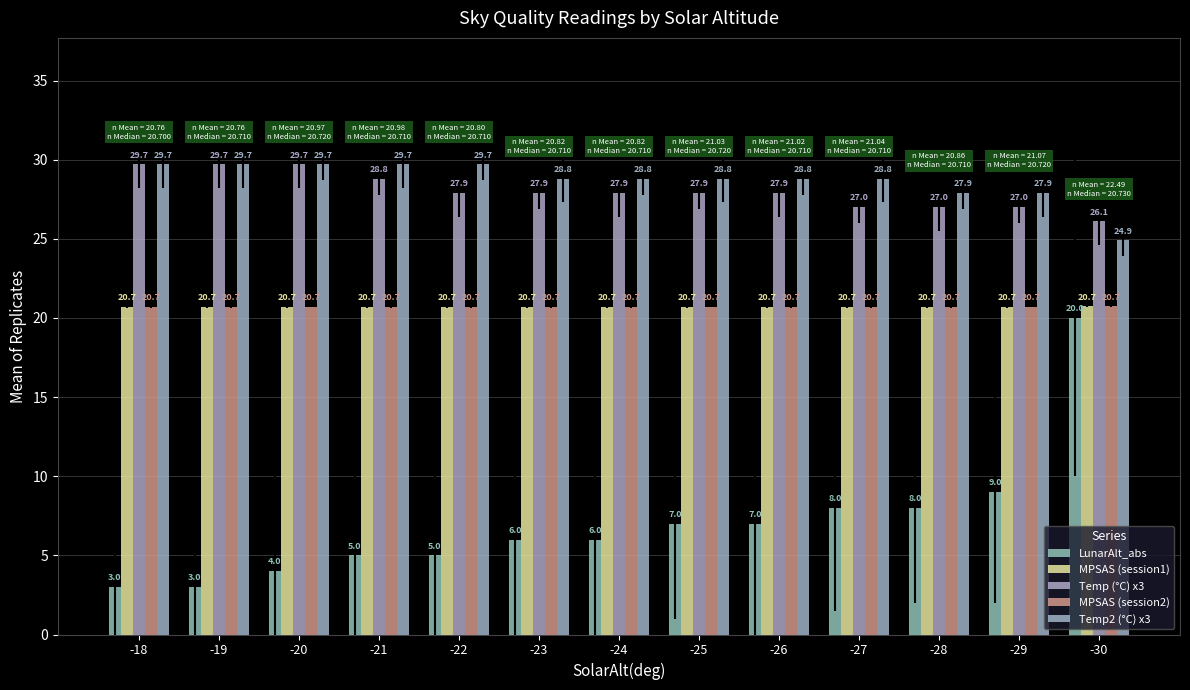

Reading left to right, list all the values displayed in this chart.

LunarAlt_abs: -18=3.0	-19=3.0	-20=4.0	-21=5.0	-22=5.0	-23=6.0	-24=6.0	-25=7.0	-26=7.0	-27=8.0	-28=8.0	-29=9.0	-30=20.0
MPSAS (session1): -18=20.7	-19=20.7	-20=20.7	-21=20.7	-22=20.7	-23=20.7	-24=20.7	-25=20.7	-26=20.7	-27=20.7	-28=20.7	-29=20.7	-30=20.7
Temp (°C) x3: -18=29.7	-19=29.7	-20=29.7	-21=28.8	-22=27.9	-23=27.9	-24=27.9	-25=27.9	-26=27.9	-27=27.0	-28=27.0	-29=27.0	-30=26.1
MPSAS (session2): -18=20.7	-19=20.7	-20=20.7	-21=20.7	-22=20.7	-23=20.7	-24=20.7	-25=20.7	-26=20.7	-27=20.7	-28=20.7	-29=20.7	-30=20.7
Temp2 (°C) x3: -18=29.7	-19=29.7	-20=29.7	-21=29.7	-22=29.7	-23=28.8	-24=28.8	-25=28.8	-26=28.8	-27=28.8	-28=27.9	-29=27.9	-30=24.9